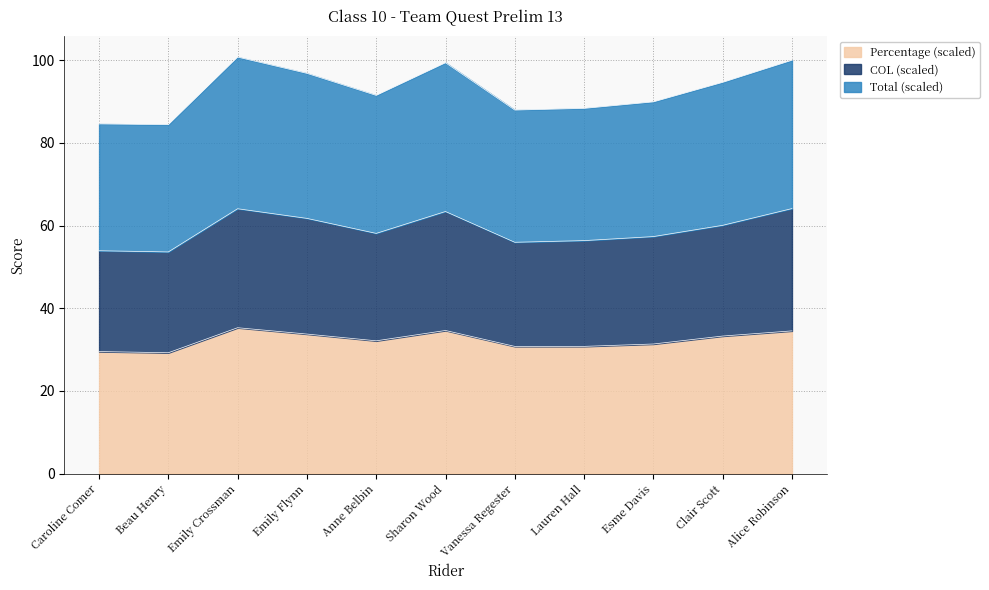

True or false: COL has a value of 89.5 at Vanessa Regester.

False